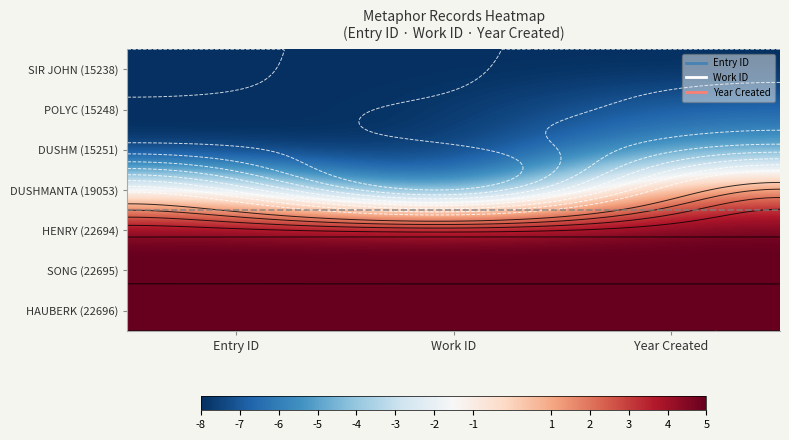

The value of HAUBERK (22696) at Work ID is 1.3. True or false?

False